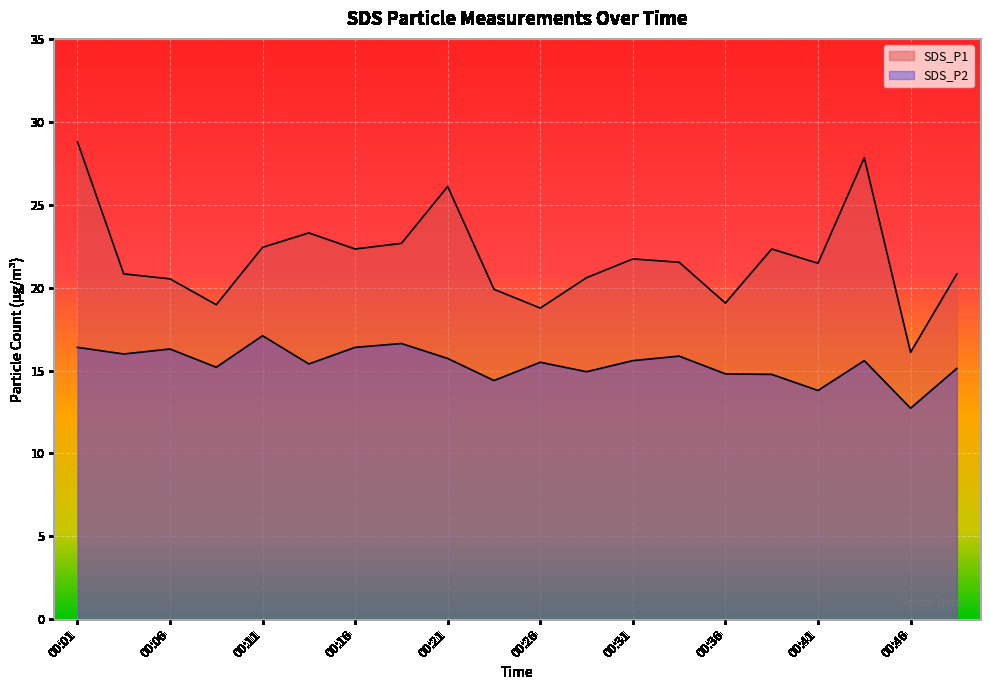

True or false: SDS_P1 has a value of 27.8 at 00:43.

True